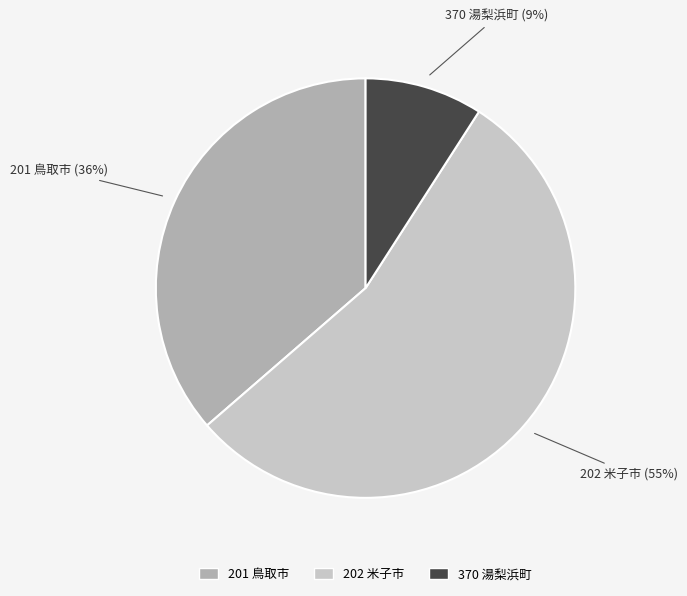

Does 370 湯梨浜町 represent more than half of the total?

No